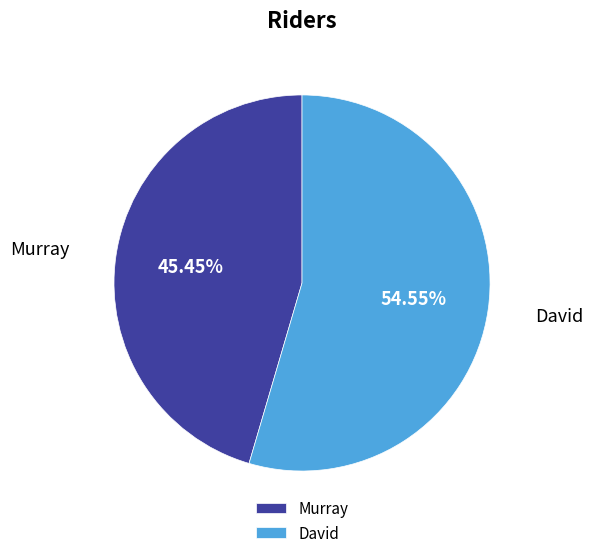

How many slices are in this pie chart?

2